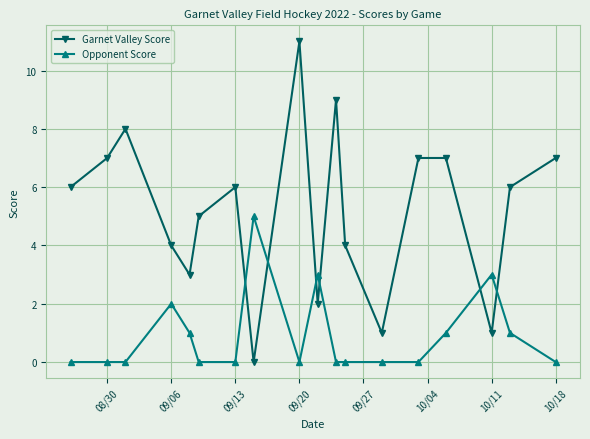

List the series in order of their overall mean, lowest first.

Opponent Score, Garnet Valley Score